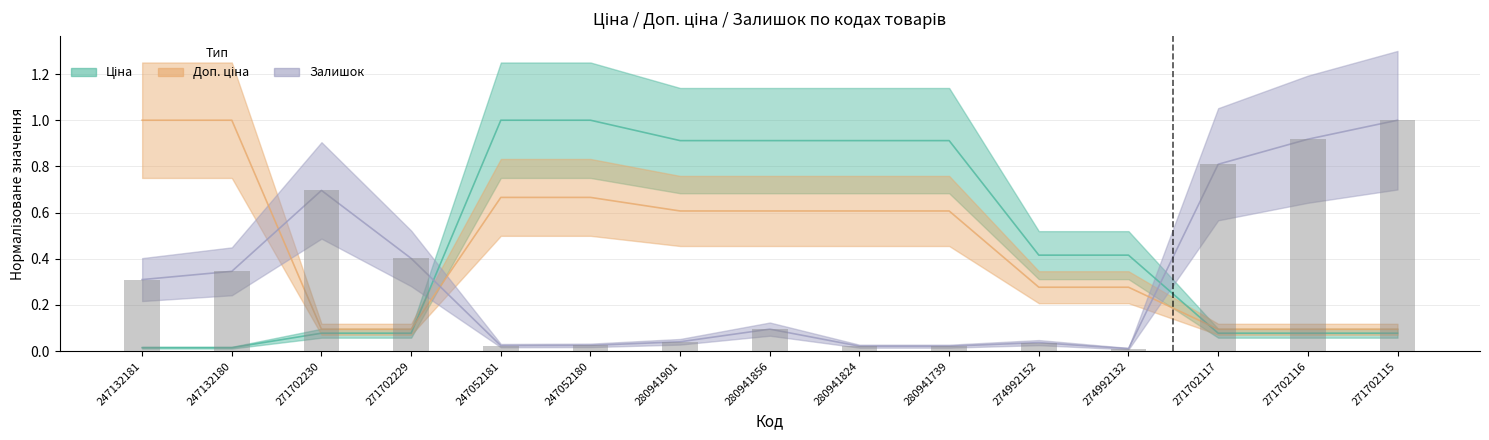

What is the sum of all Залишок values?

4.8